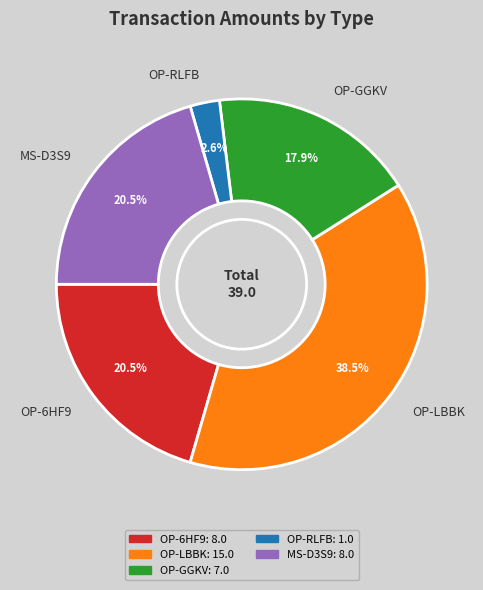

Which has a higher value, OP-LBBK or OP-6HF9?

OP-LBBK